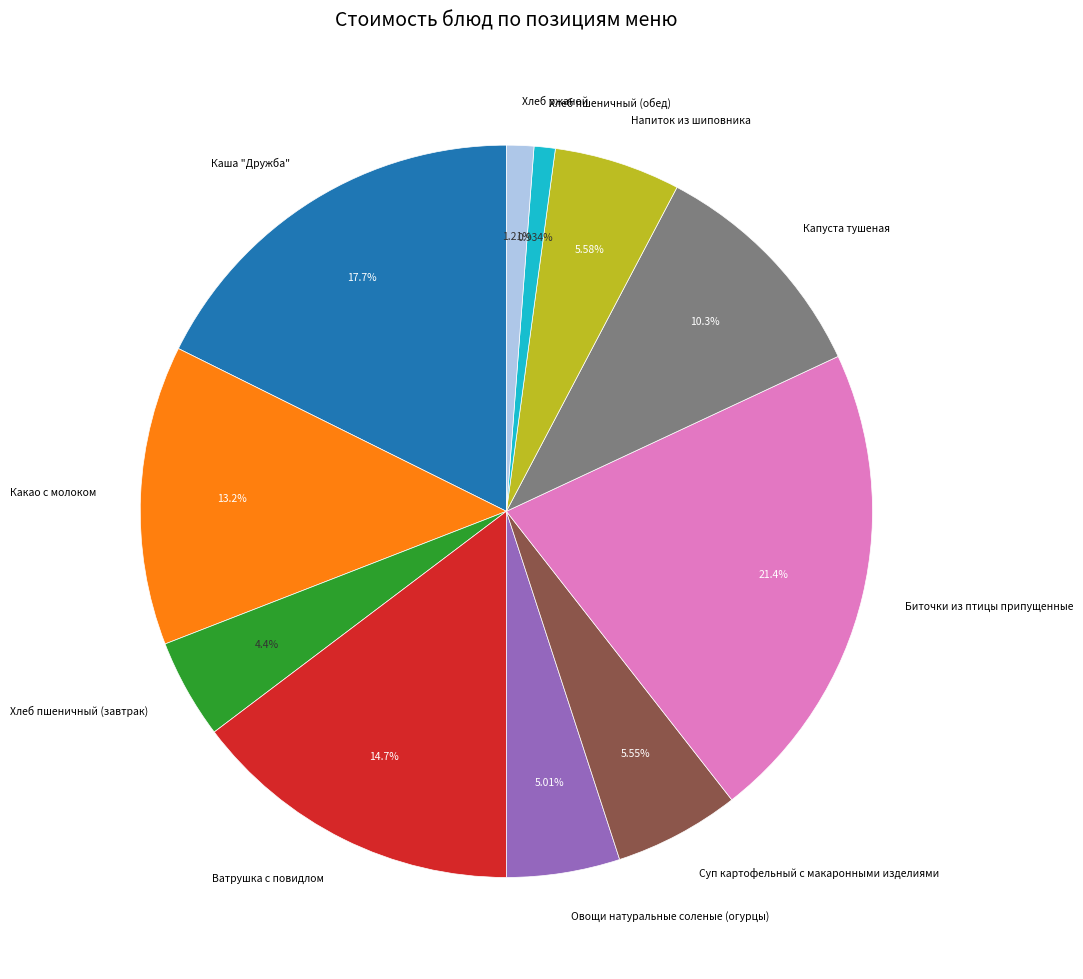

Between Хлеб ржаной and Какао с молоком, which is larger?

Какао с молоком